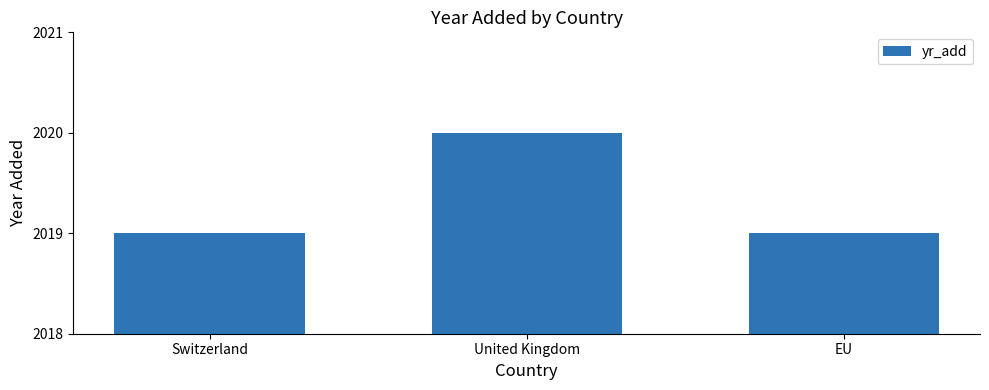

What is the ratio of the value at Switzerland to the value at United Kingdom?

1.0